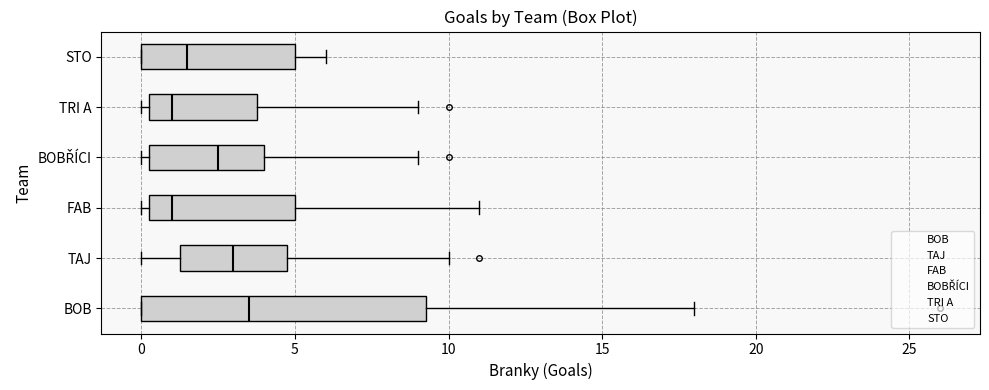

Where is the right edge of the box for TRI A on the x-axis? The values are not printed on the chart, so give them approximately, as read against the axis.

4.0